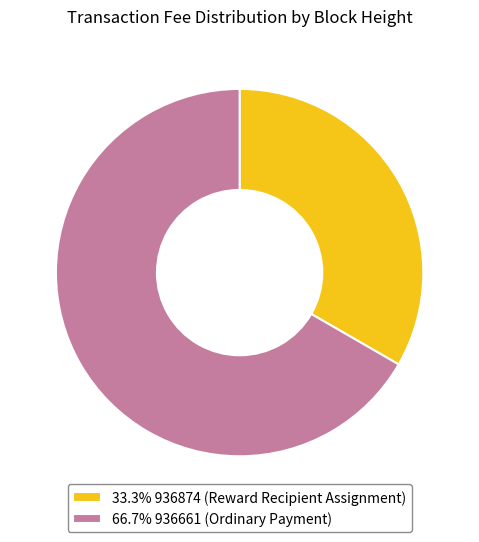

Do 66.7% 936661 (Ordinary Payment) and 33.3% 936874 (Reward Recipient Assignment) together represent more than half of the pie?

Yes